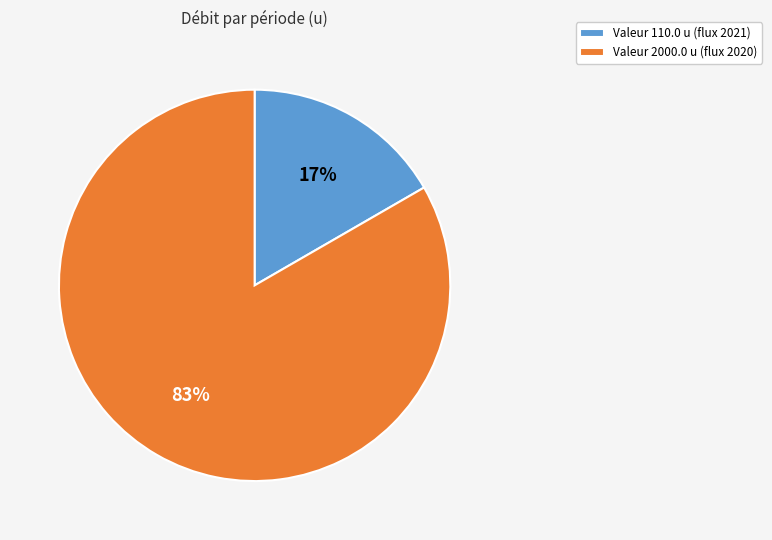

To the nearest percent, what percentage of the pie is Valeur 2000.0 u (flux 2020)?

83%